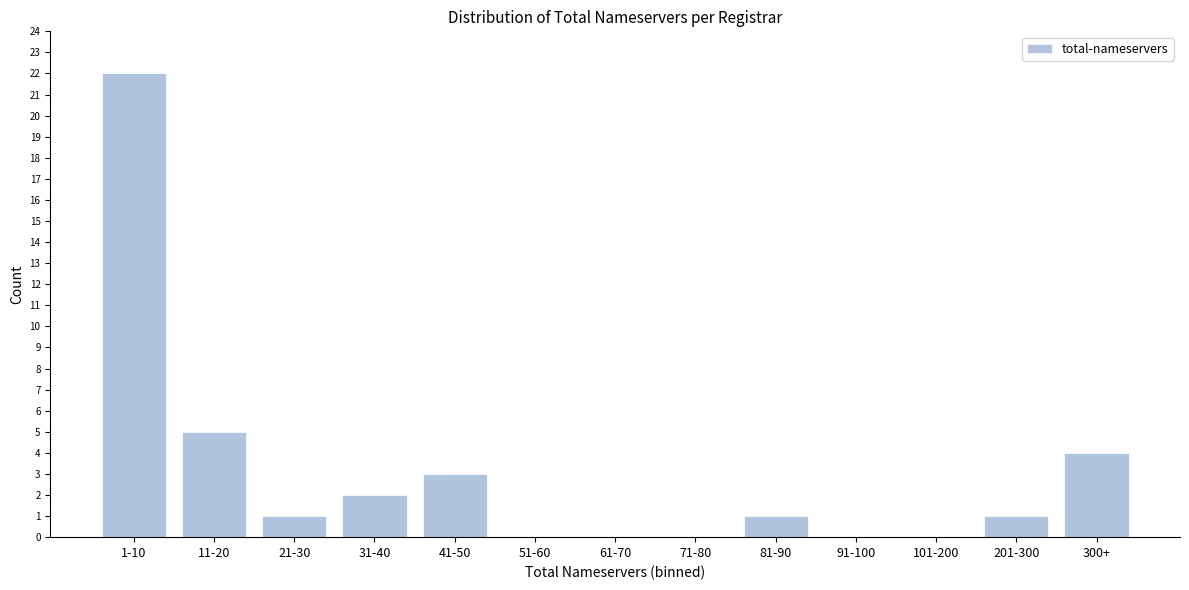

Reading right to left, transcribe all the data shown in this chart.

300+=4	201-300=1	101-200=0	91-100=0	81-90=1	71-80=0	61-70=0	51-60=0	41-50=3	31-40=2	21-30=1	11-20=5	1-10=22